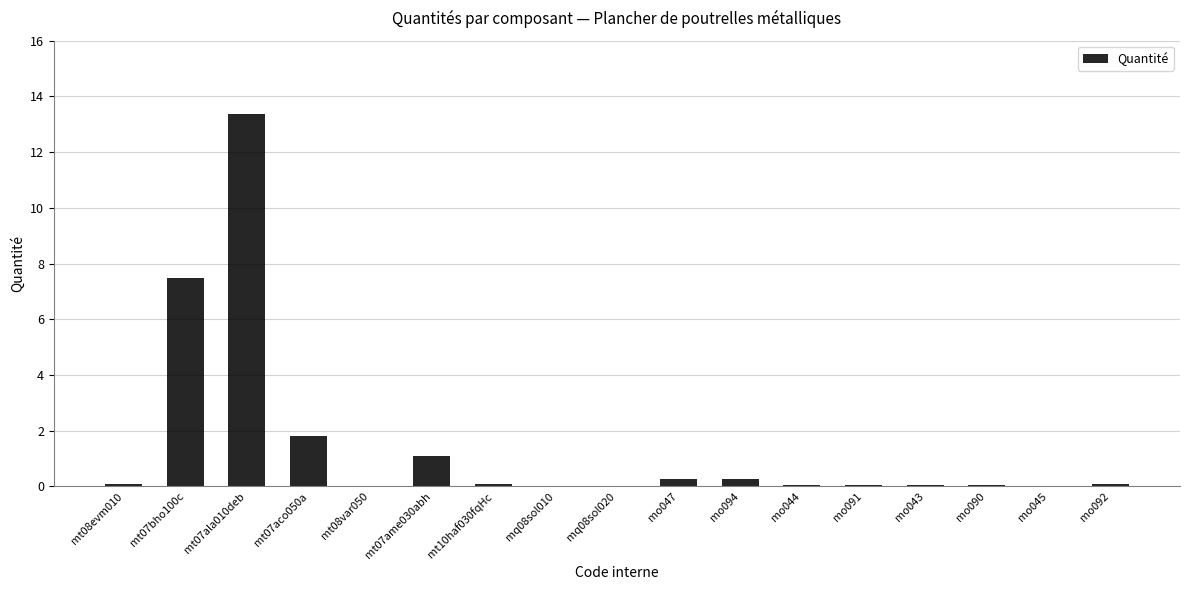

What is the change in value from mt07aco050a to mo090?

-1.8